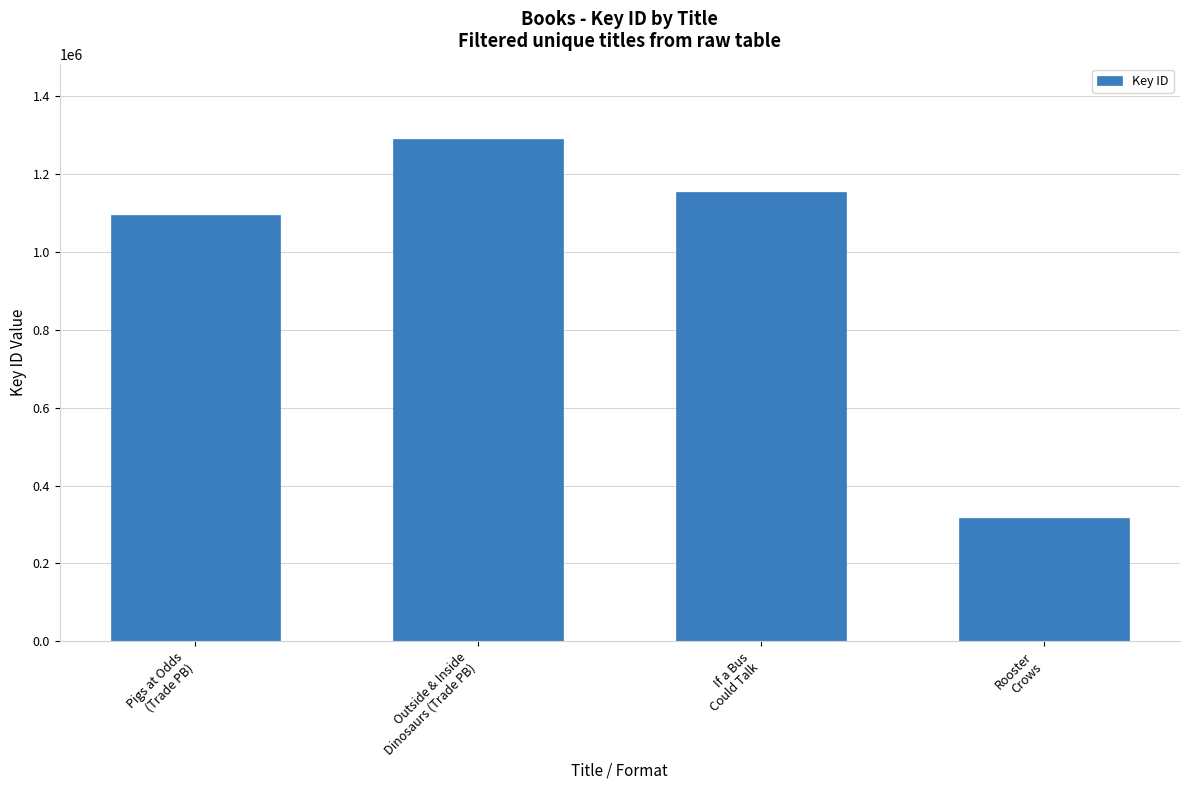

The chart shows a value of 165601 at Rooster
Crows. True or false?

False